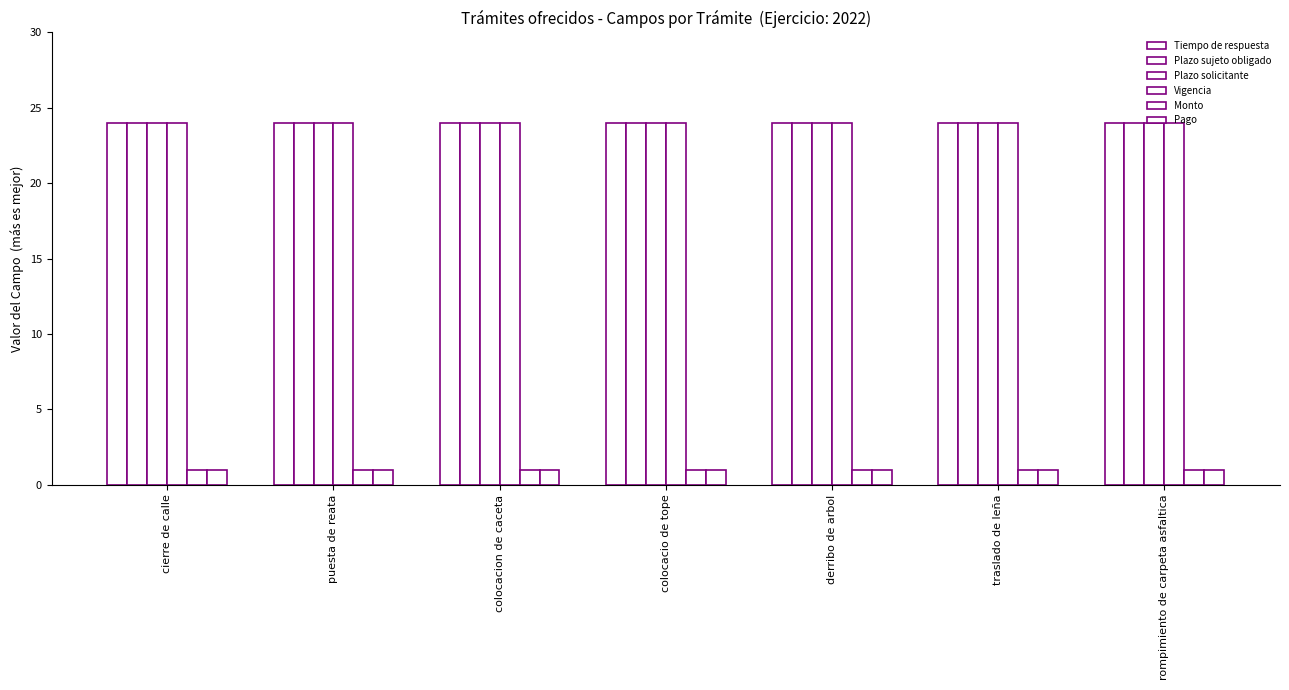

How many bars are there in each group?

6